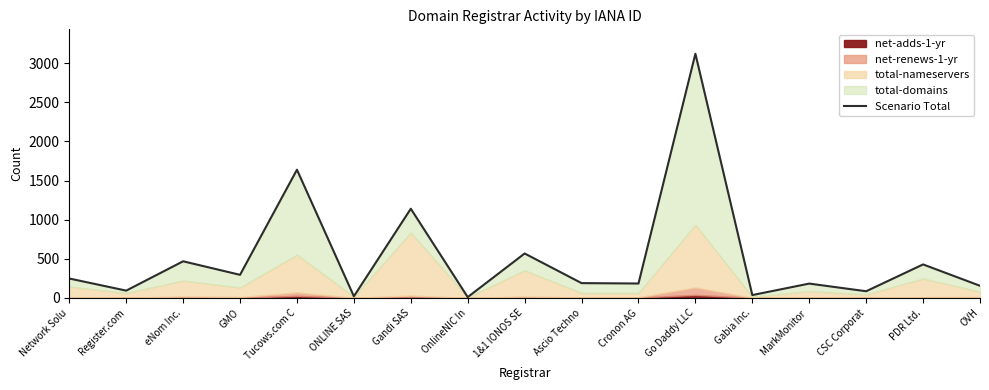

Is it true that the value at Ascio Techno is 294?

False